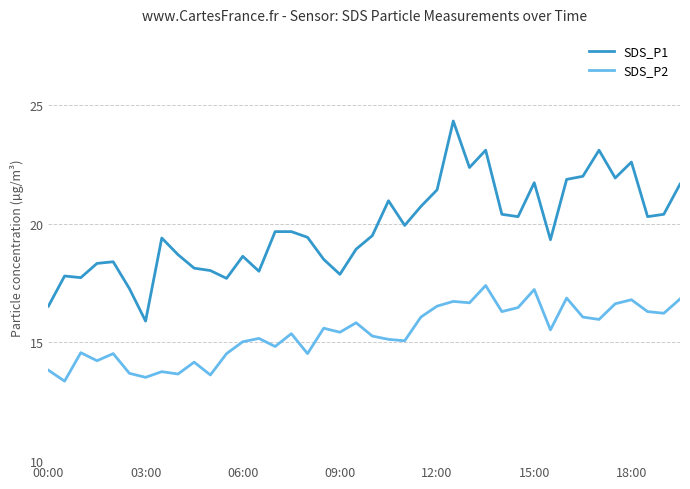

Rank the series by their maximum value, from lowest to highest.

SDS_P2, SDS_P1